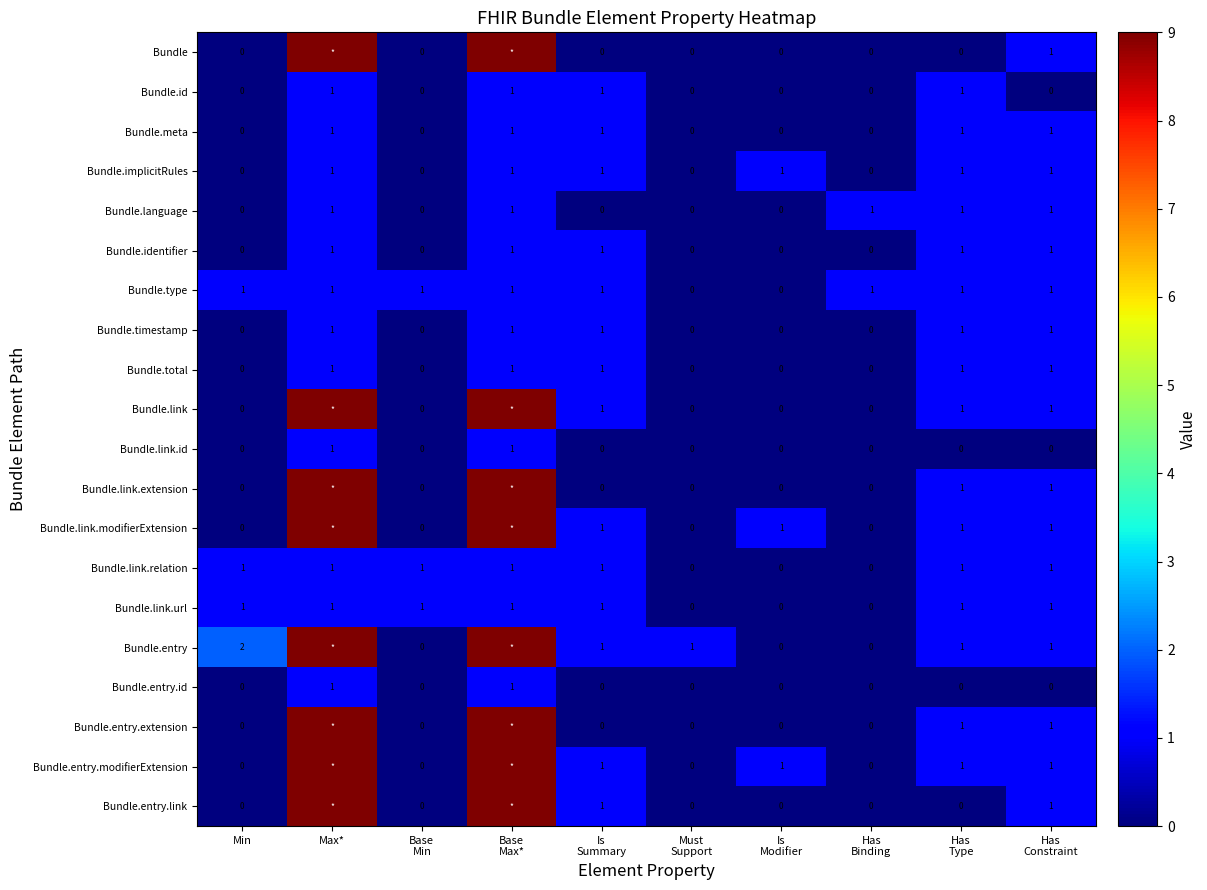

Is the value of Bundle.link.extension at Base Max* greater than the value of Bundle.entry.id at Has Type?

Yes